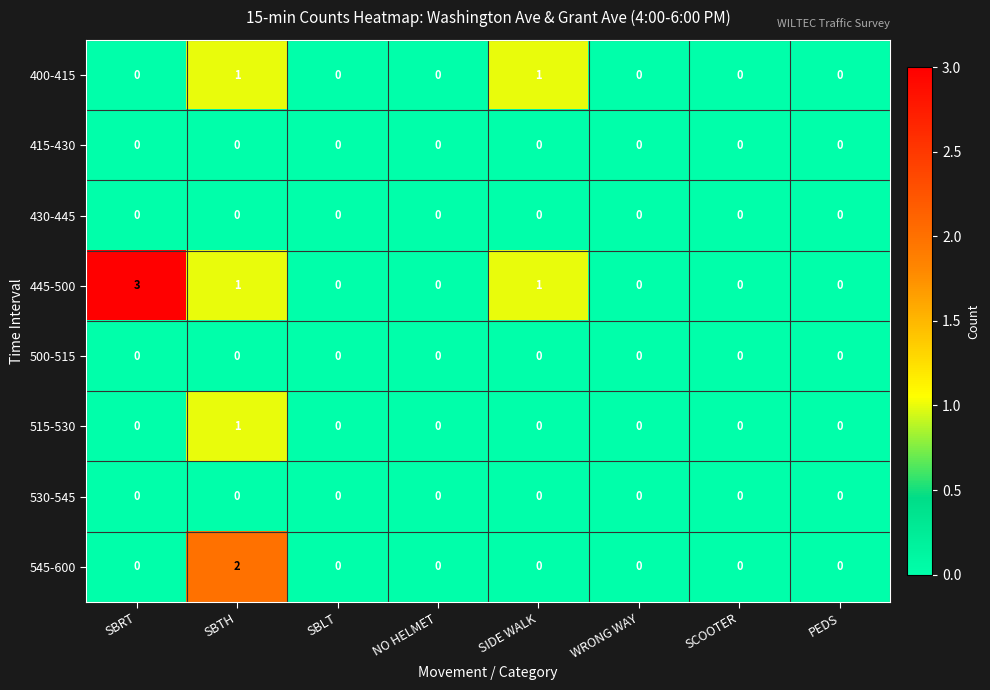

Which series has the largest range (max minus min)?

445-500